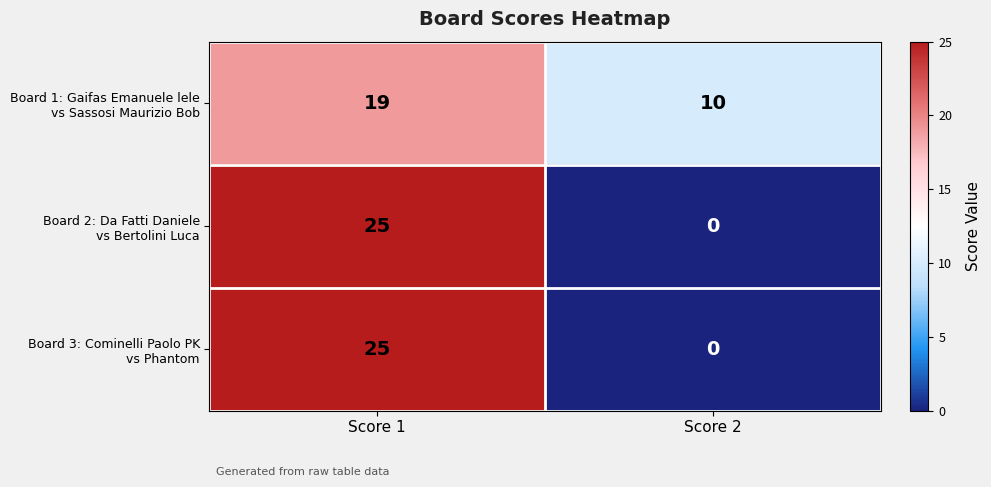

What is the total value across all series at Score 1?

69